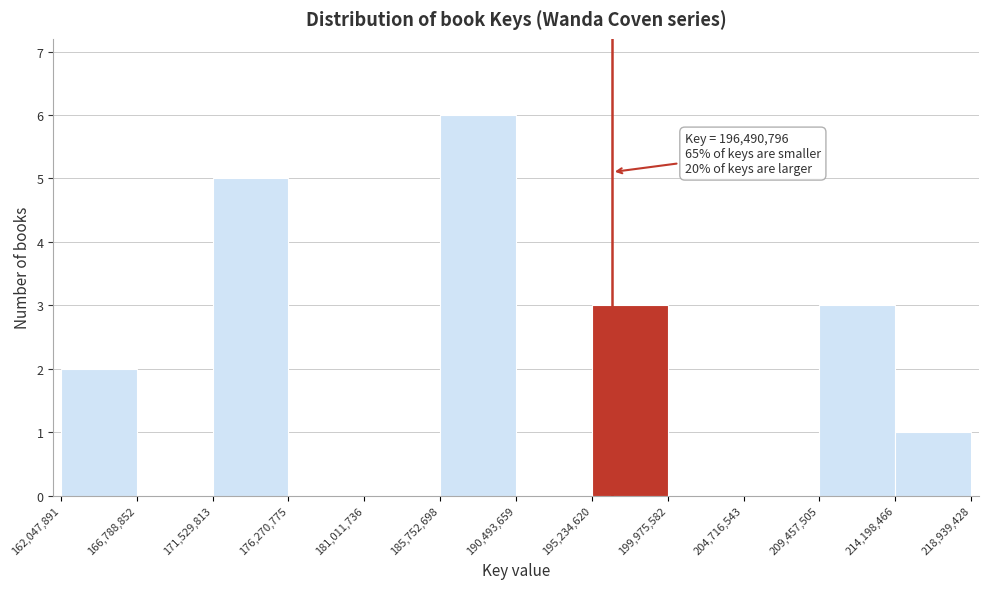

Over which range of the x-axis is the bar tallest?

185,752,698 to 190,493,659